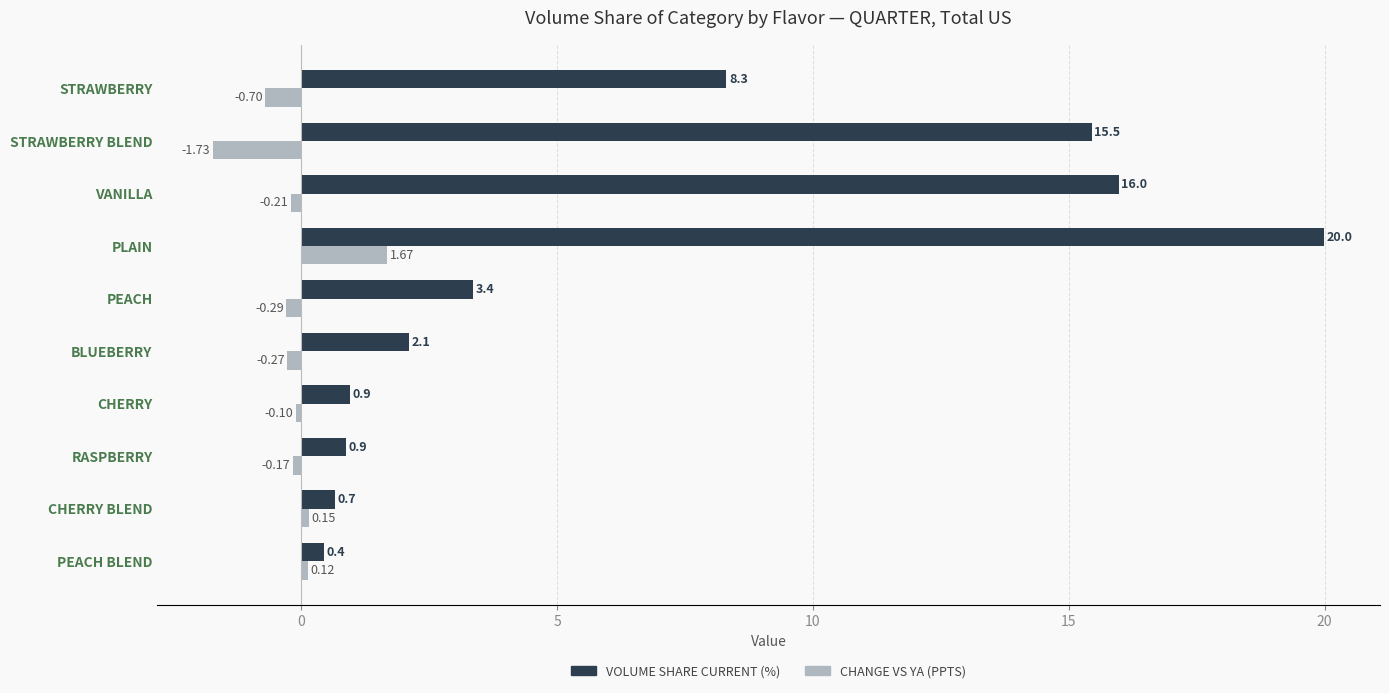

What is the spread (max minus min) of values at CHERRY BLEND?

0.5